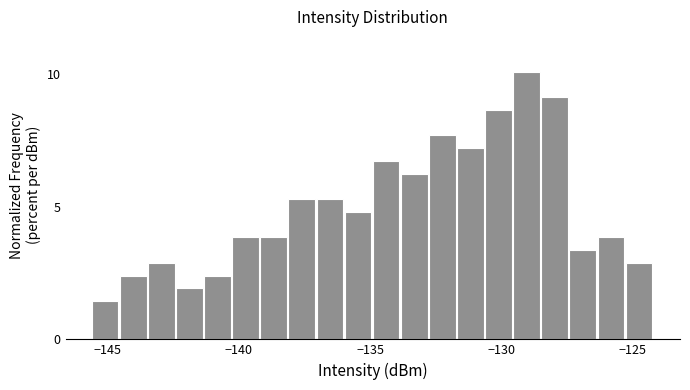

Around what value on the x-axis is the tallest bar? Give the approximate position of its centre, as read against the axis.

-129.0